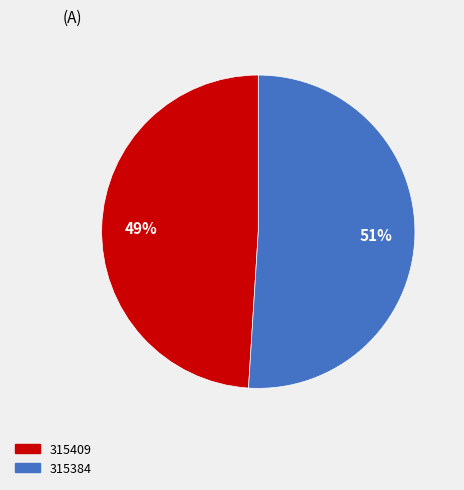

The 315384 slice represents 99% of the pie. True or false?

False